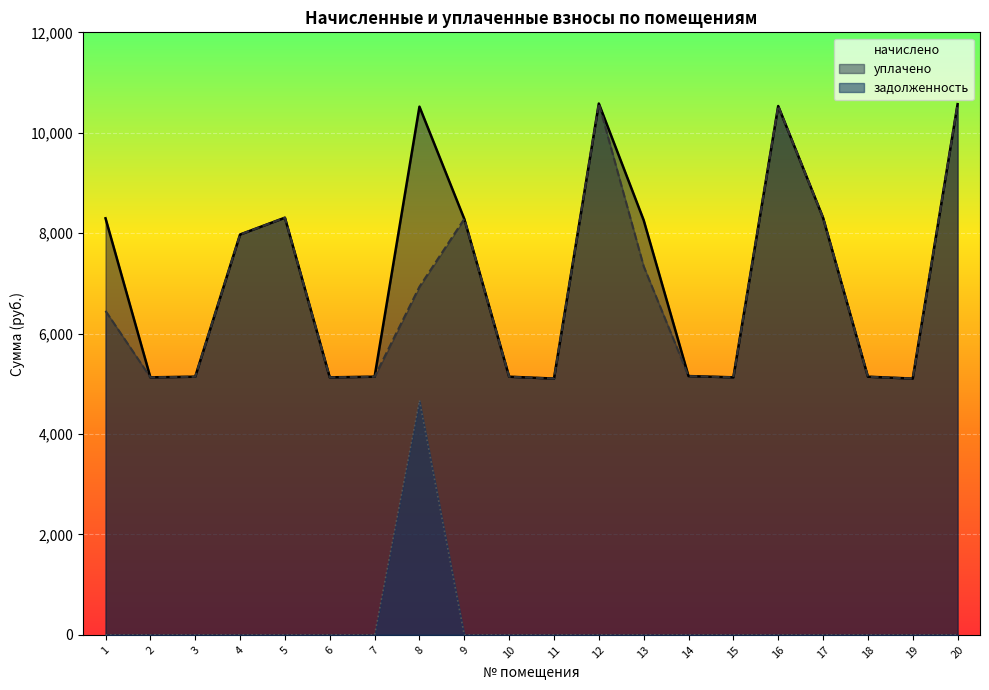

What is the sum of the задолженность values at 8 and 3?

4670.6